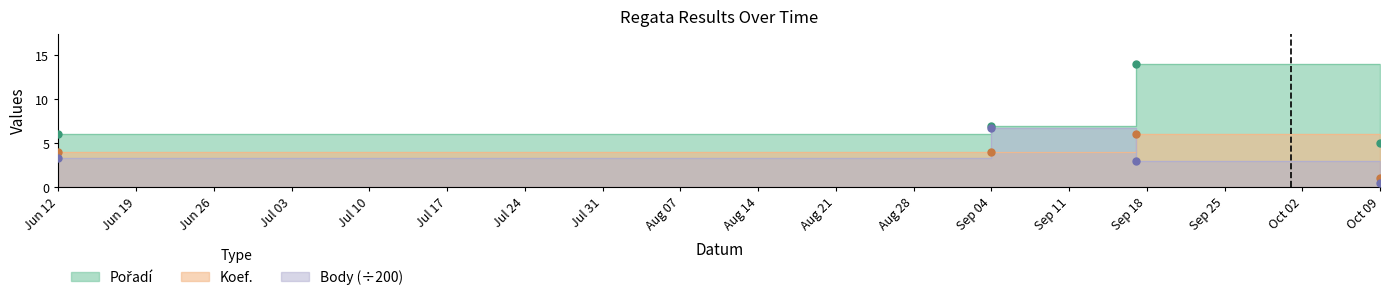

Which series contains the lowest Y value?

Body